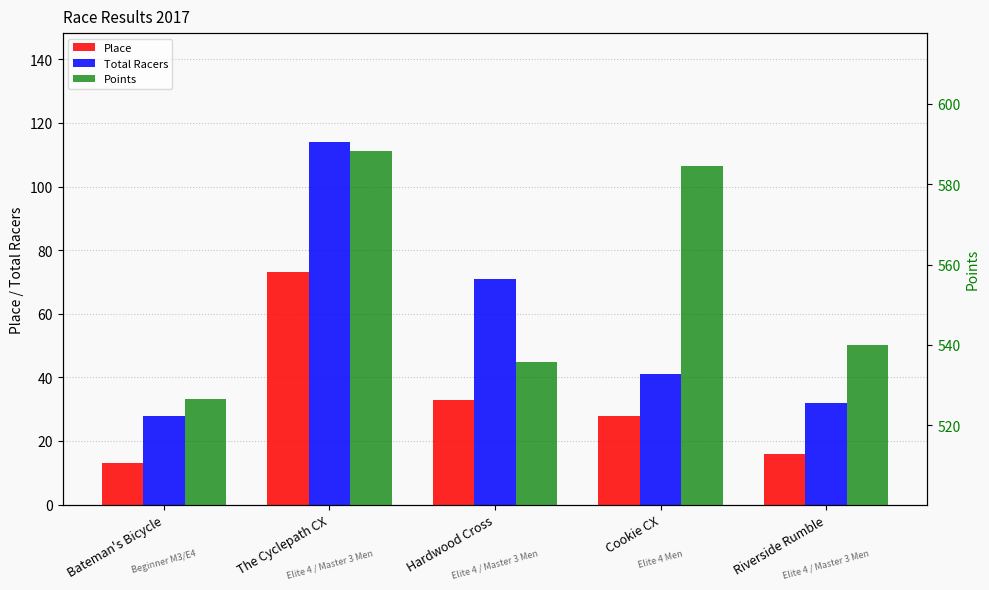

Does the chart contain stacked bars?

No